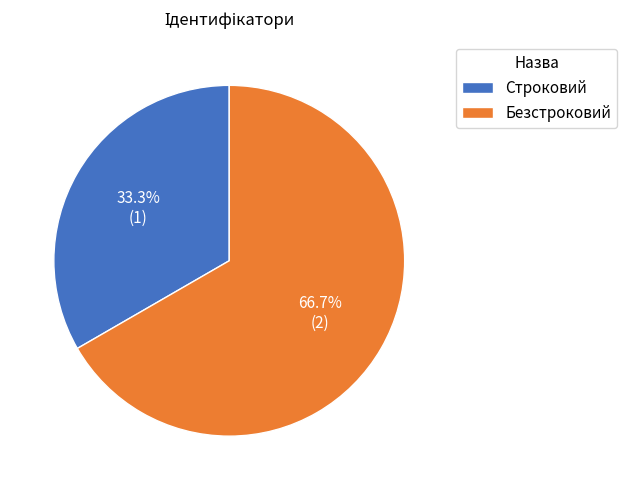

True or false: Безстроковий accounts for 77% of the total.

False